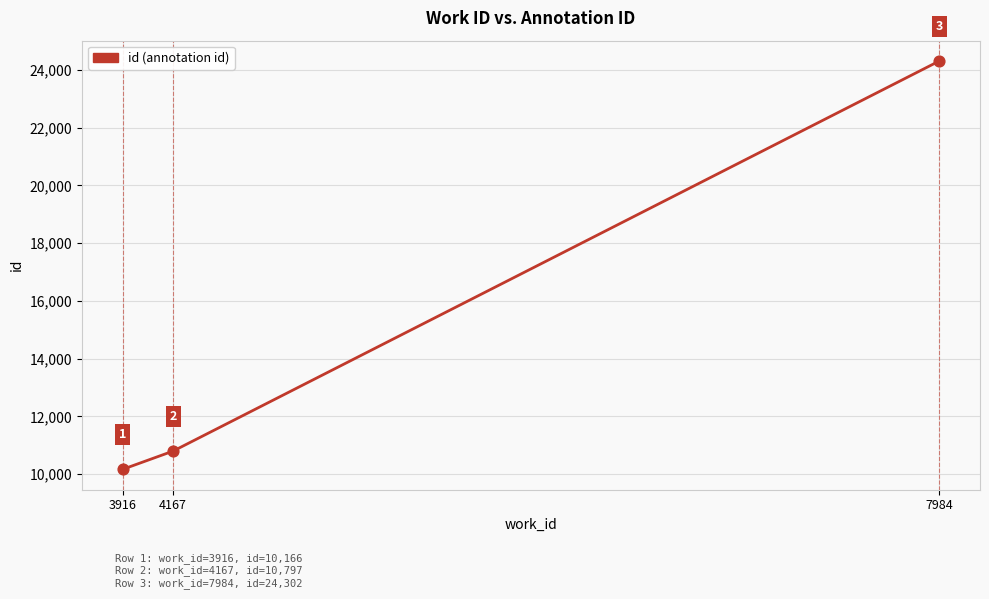

What is the change in value from 3916 to 4167?

+631